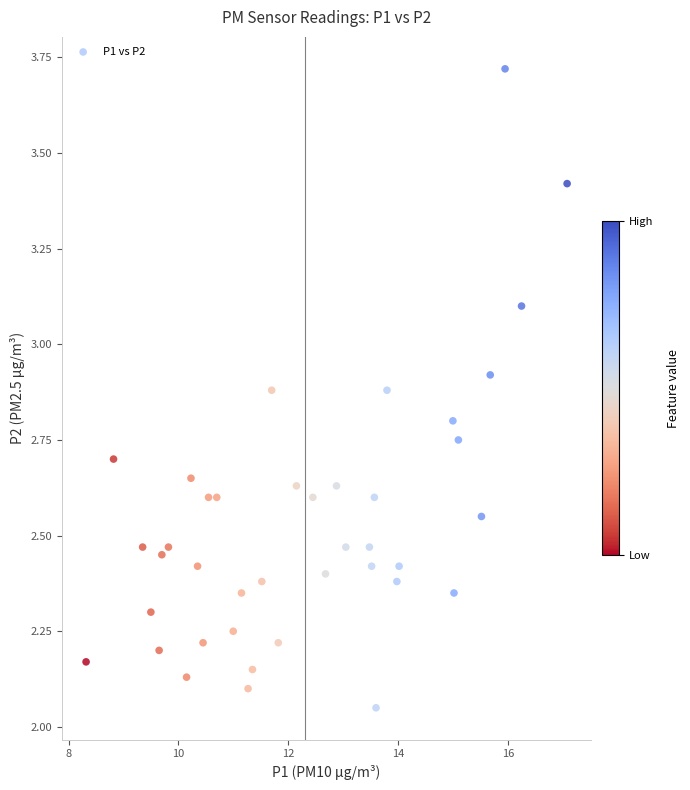

What is the range of Y values (max minus min)?

1.7